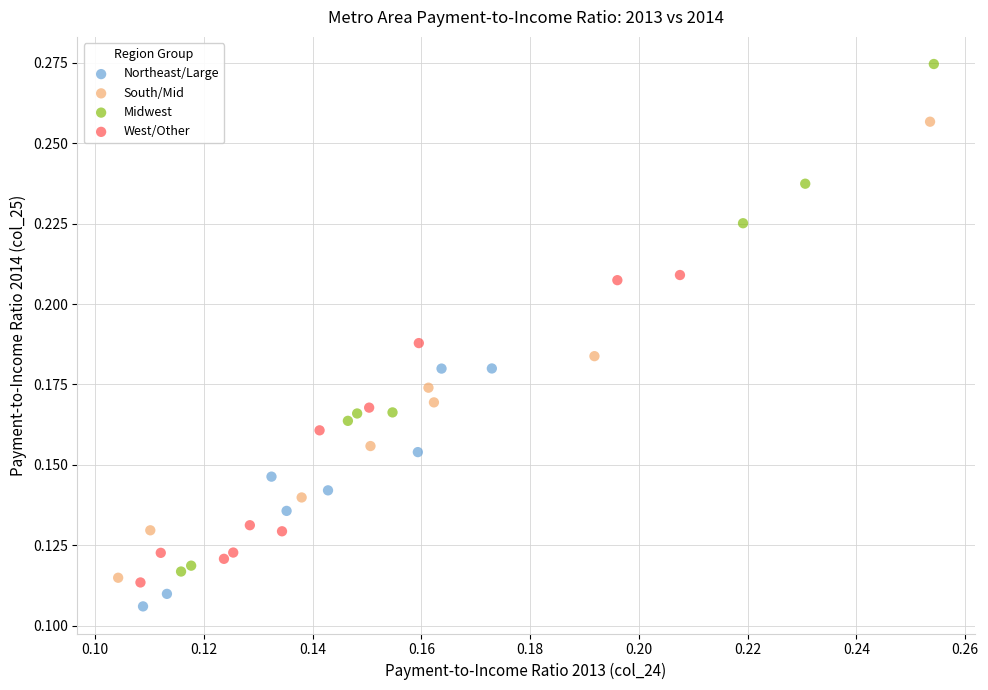

Which series reaches the maximum Y coordinate?

Midwest